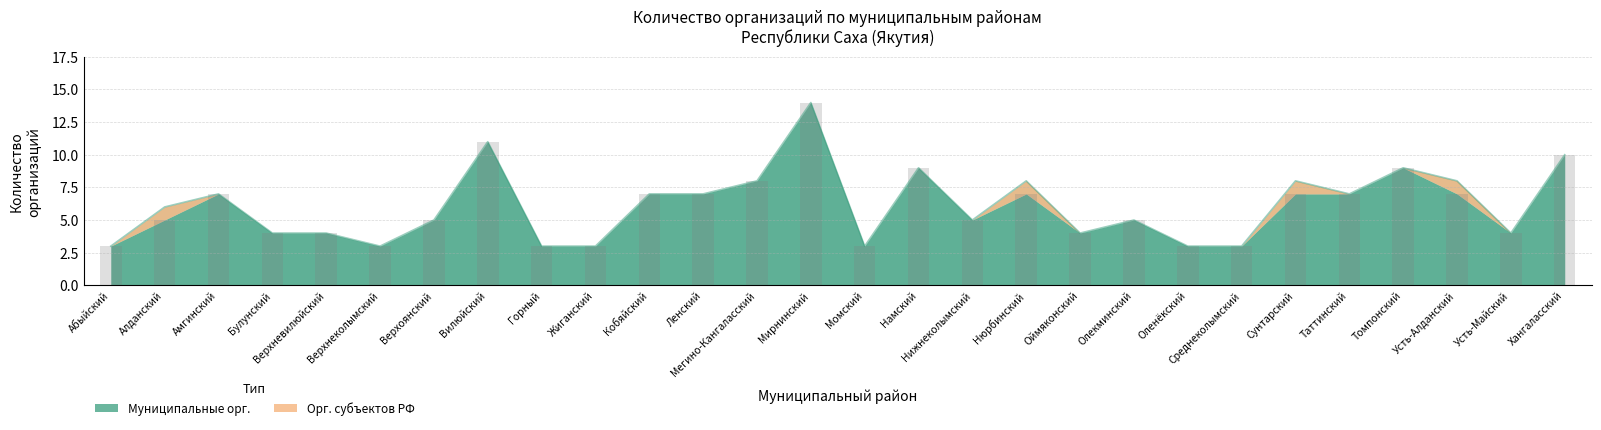

What is the sum of the values at Амгинский and Сунтарский?

14